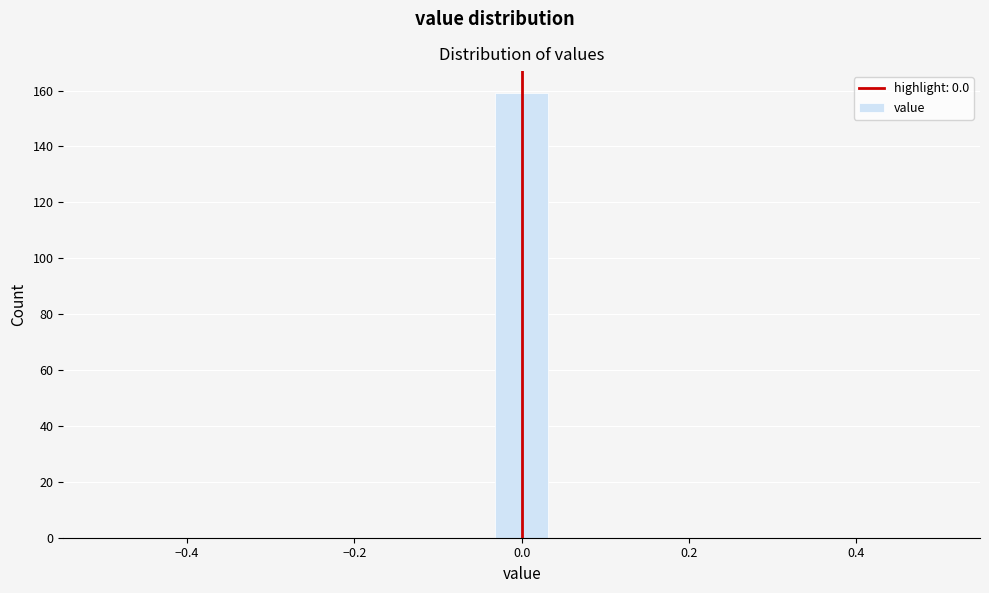

Read against the x-axis, roughly where is the centre of the tallest bar?

0.00